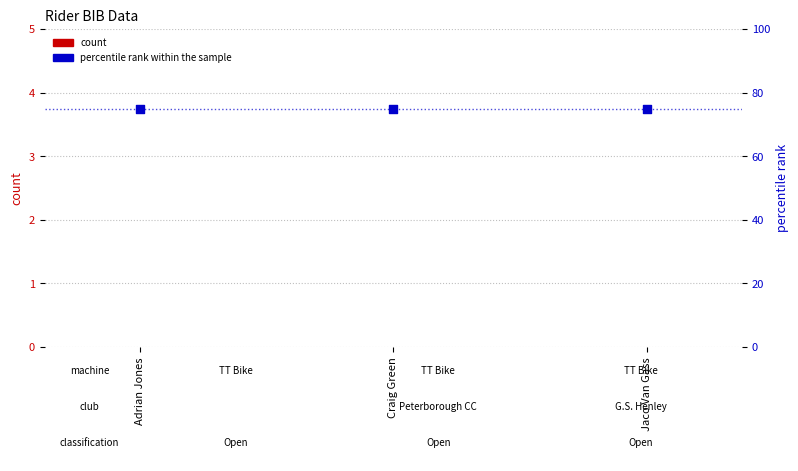

What is the total value across all series at Jaco Van Gass?

75